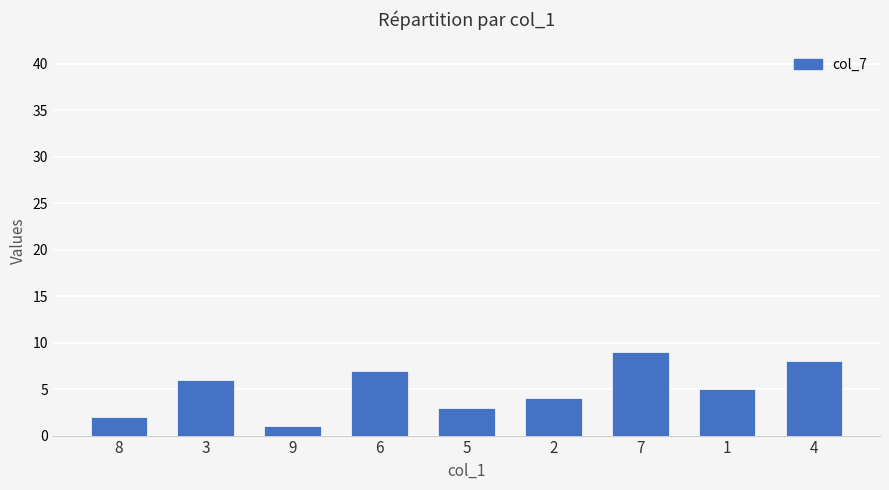

What is the difference between the maximum and minimum values?

8